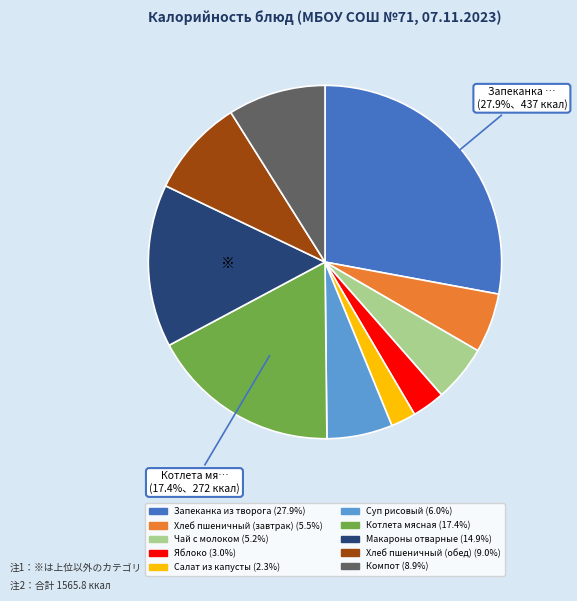

Which category has the biggest portion of the pie?

Запеканка из творога